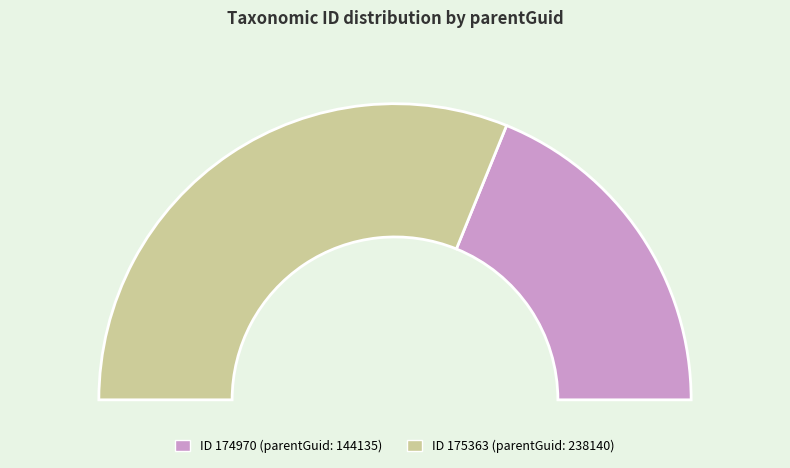

Which slice is the largest?

175363